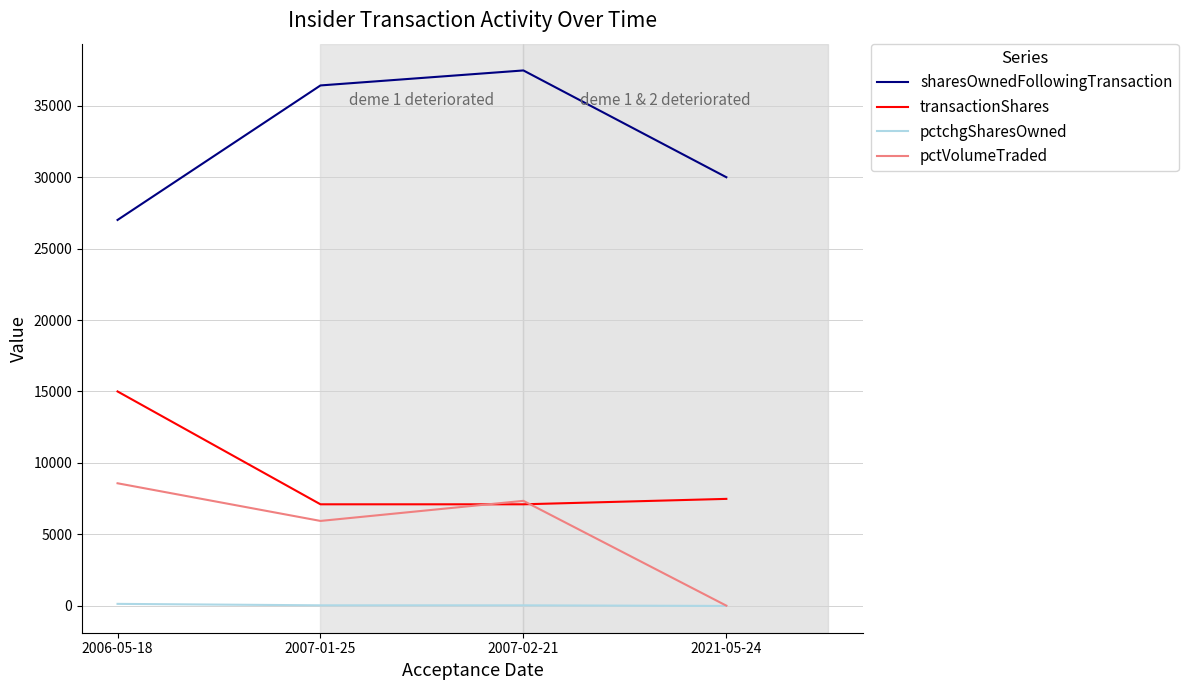

Count the pctVolumeTraded values in the range 5933 to 8570.

3